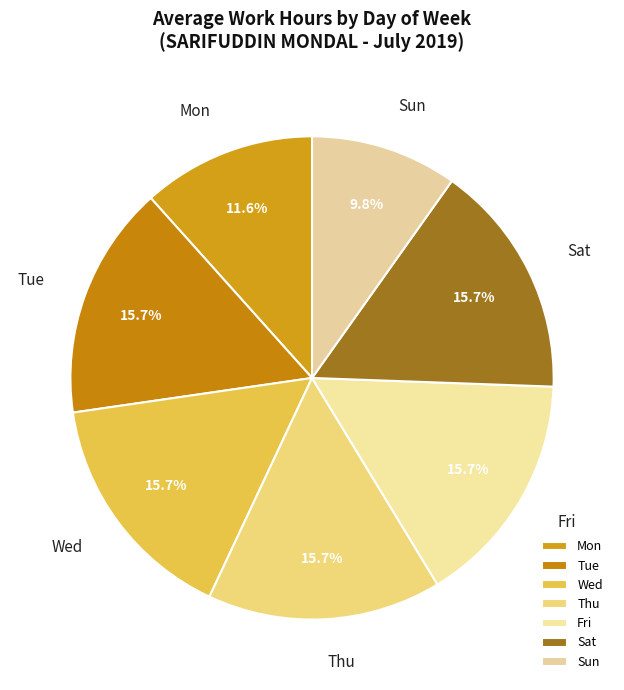

Which has a higher value, Sun or Mon?

Mon